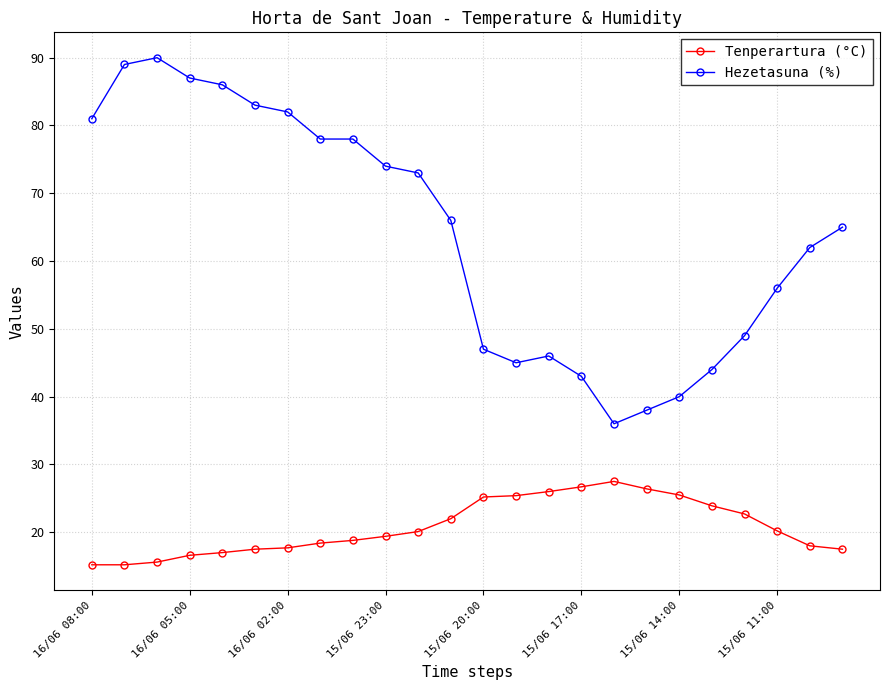

What is the value of the Hezetasuna (%) point at the 12th from the left?

66.0